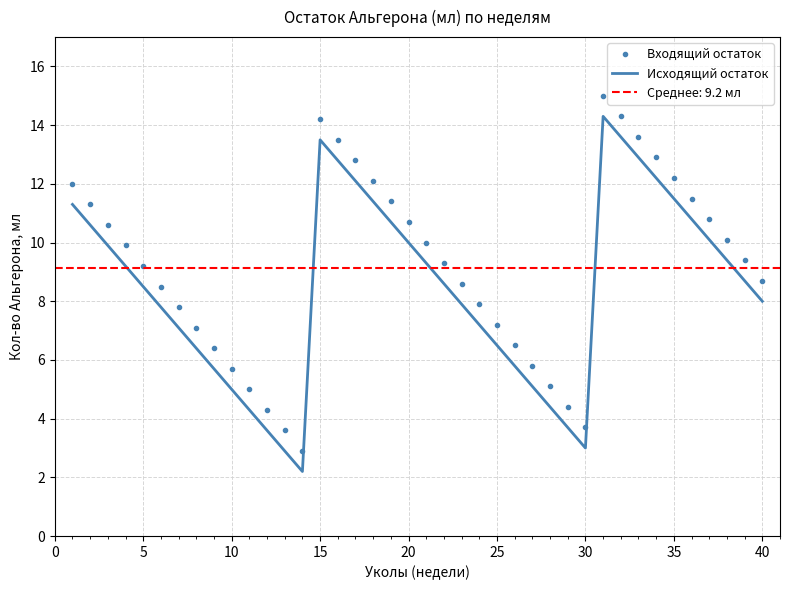

What is the minimum value for Исходящий остаток?

2.2